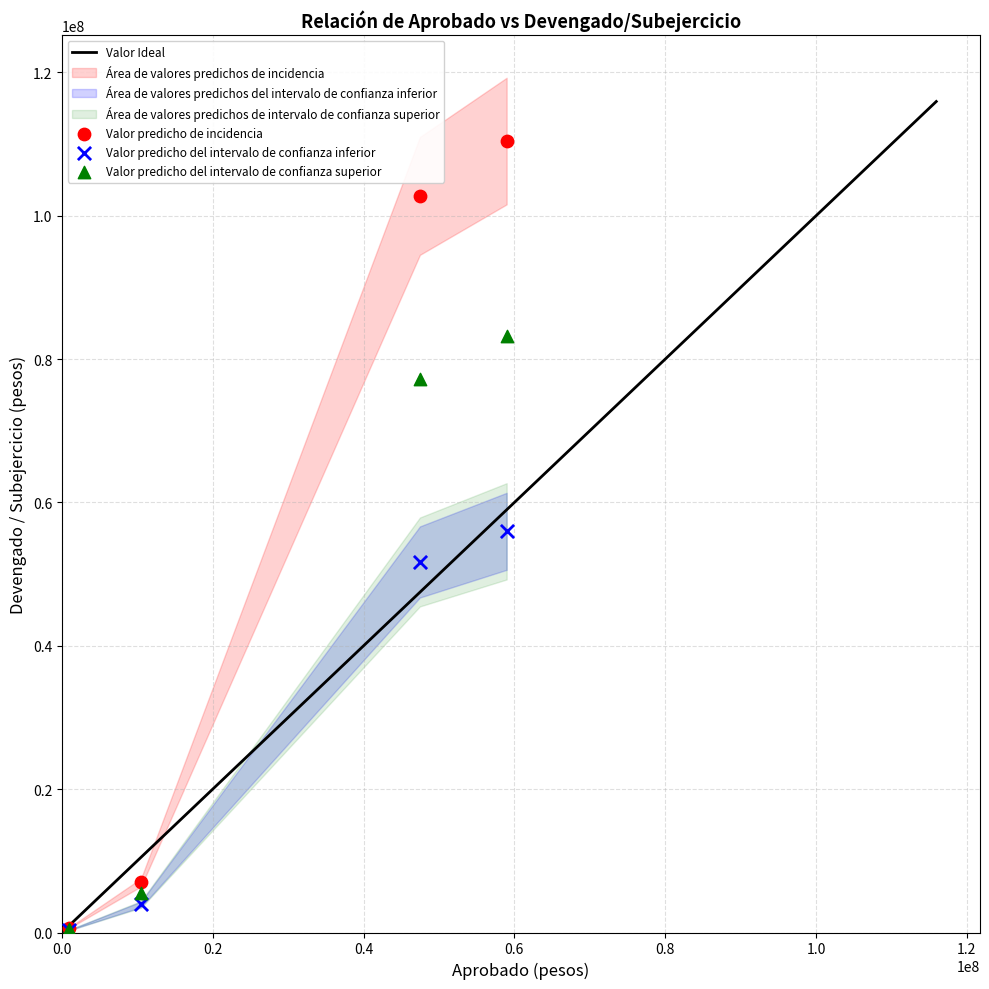

In the Valor predicho del intervalo de confianza superior series, what Y value is closest to 41851409?

77232572.4